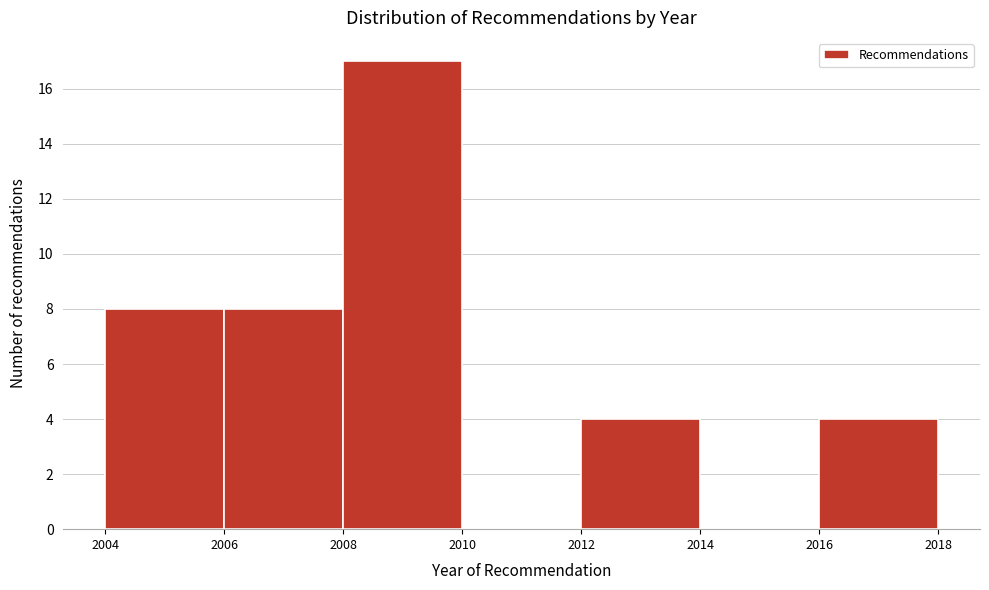

Reading left to right, list every bar in this chart as the range it spans on the x-axis followed by its height. The values are not printed on the chart, so give them approximately, as read against the axis.

2004 to 2006: 8
2006 to 2008: 8
2008 to 2010: 17
2010 to 2012: 0
2012 to 2014: 4
2014 to 2016: 0
2016 to 2018: 4